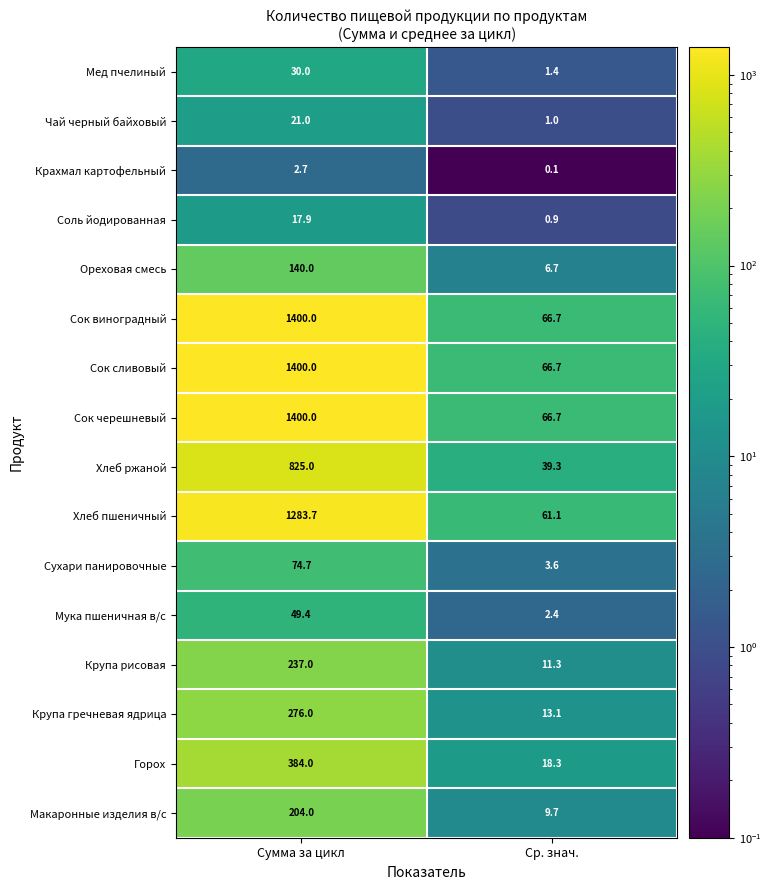

What is the spread (max minus min) of values at Ср. знач.?

66.6